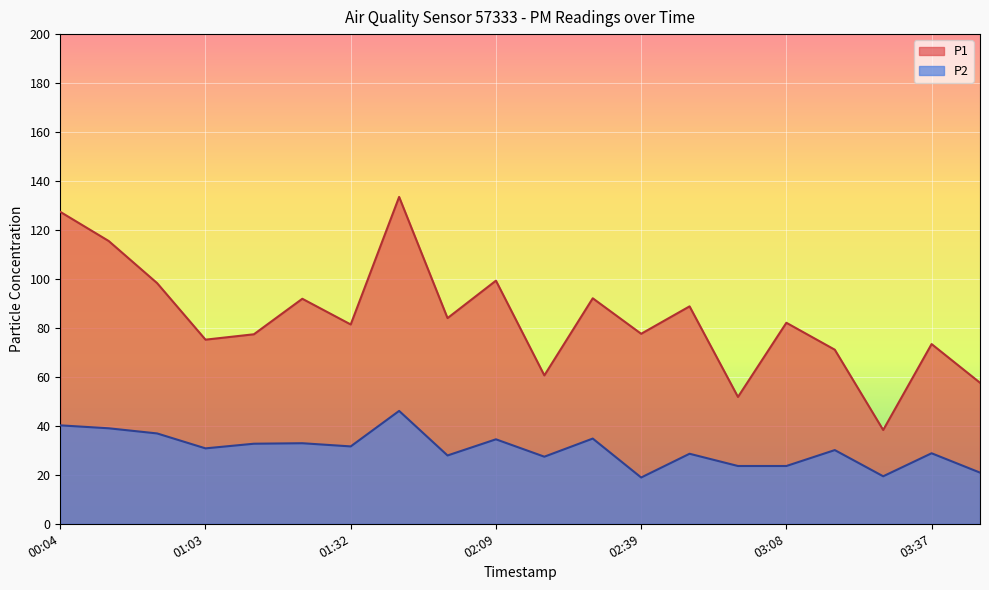

Where is P2 nearest to the value 32?

01:32